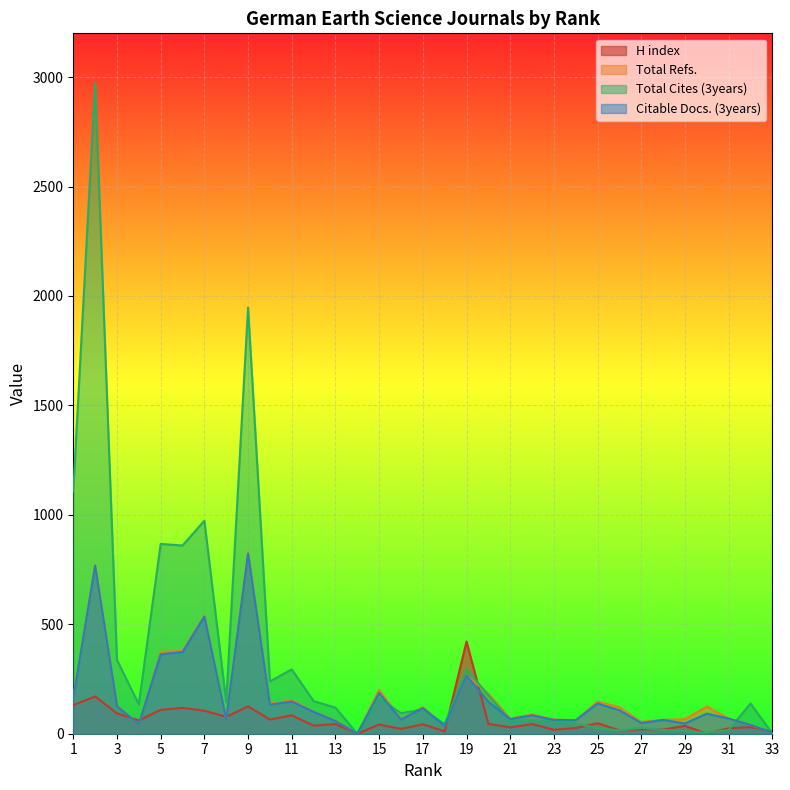

Reading right to left, extract all data points from this chart.

H index: 10	30	25	0	36	19	20	15	48	26	18	44	29	45	421	11	43	22	42	0	44	37	84	65	125	77	105	118	109	61	93	170	131
Total Refs.: 5	40	69	124	66	64	54	121	147	62	65	88	69	183	267	37	121	67	200	0	60	101	154	137	827	66	539	380	373	43	127	771	162
Total Cites (3years): 1	138	17	4	11	17	27	15	25	47	59	62	61	176	295	44	110	94	162	0	119	149	294	239	1947	145	973	860	867	134	337	2975	1107
Citable Docs. (3years): 5	40	69	92	47	63	49	107	138	62	63	84	67	146	266	36	117	65	186	0	58	100	147	133	822	66	535	373	363	43	126	767	162